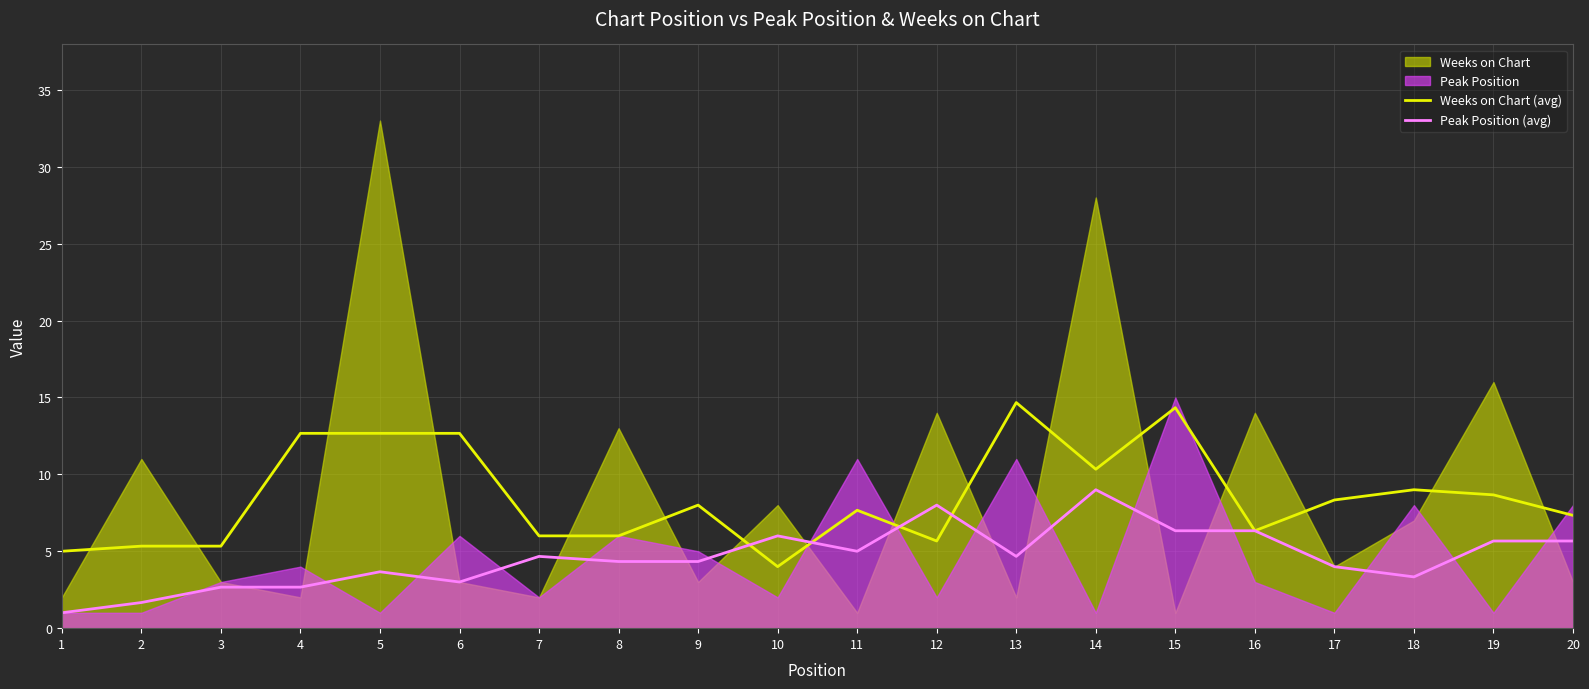

What is the smallest value displayed?

1.0